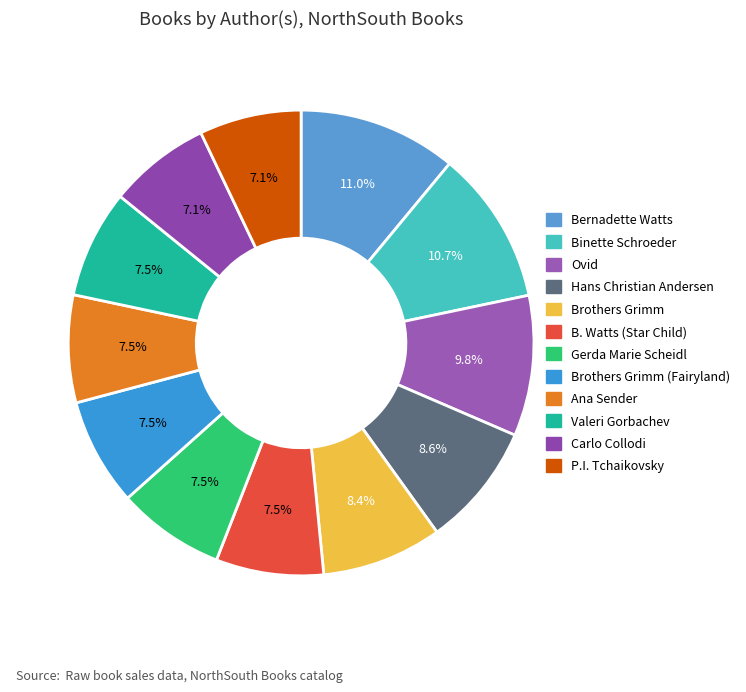

Which slice is the largest?

Bernadette Watts